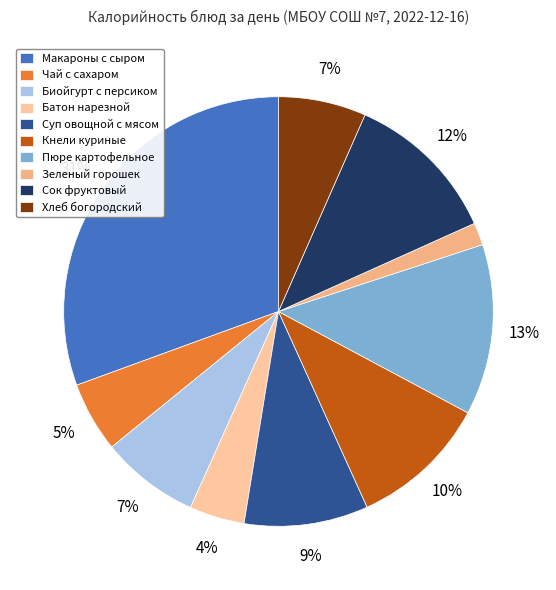

True or false: Биойгурт с персиком accounts for 7% of the total.

True